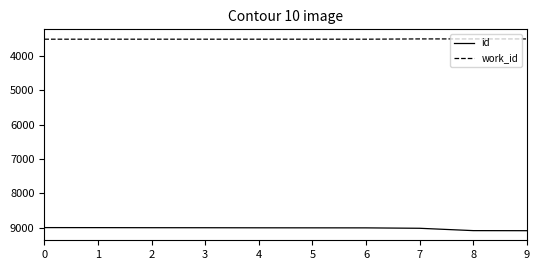

What is the maximum value for work_id?

3514